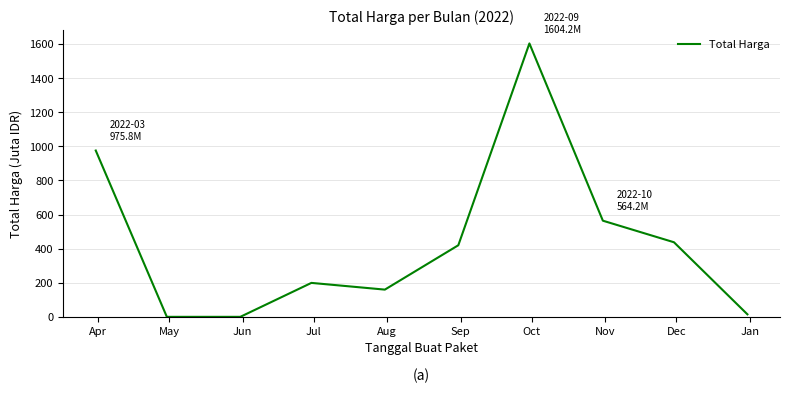

What is the maximum value shown in the chart?

1604.2